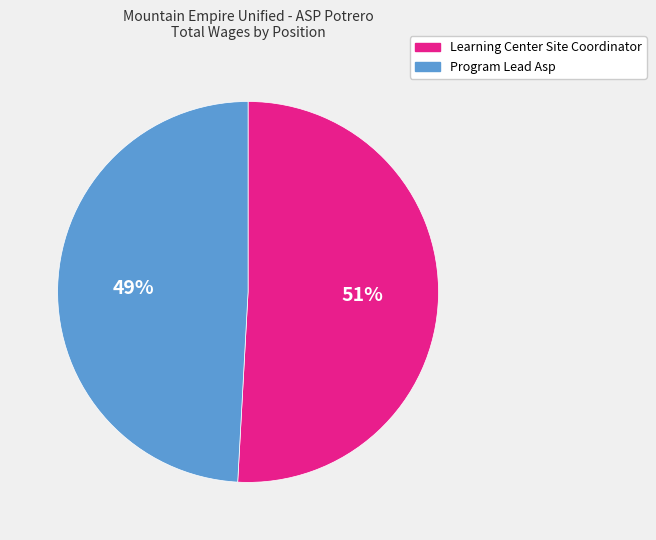

How many segments does this pie chart have?

2